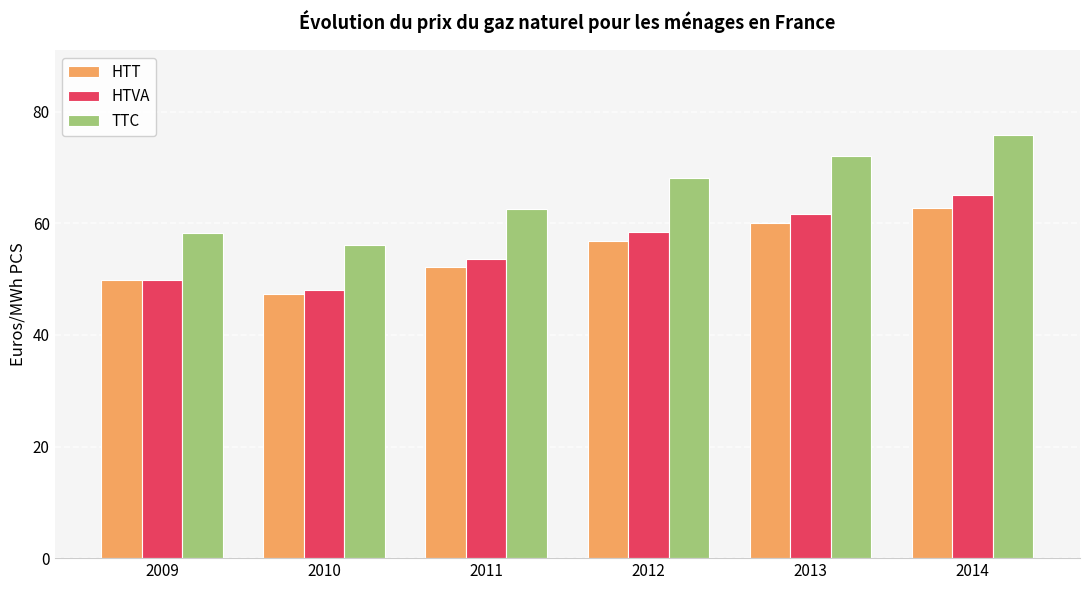

What is the minimum value for HTVA?

48.0